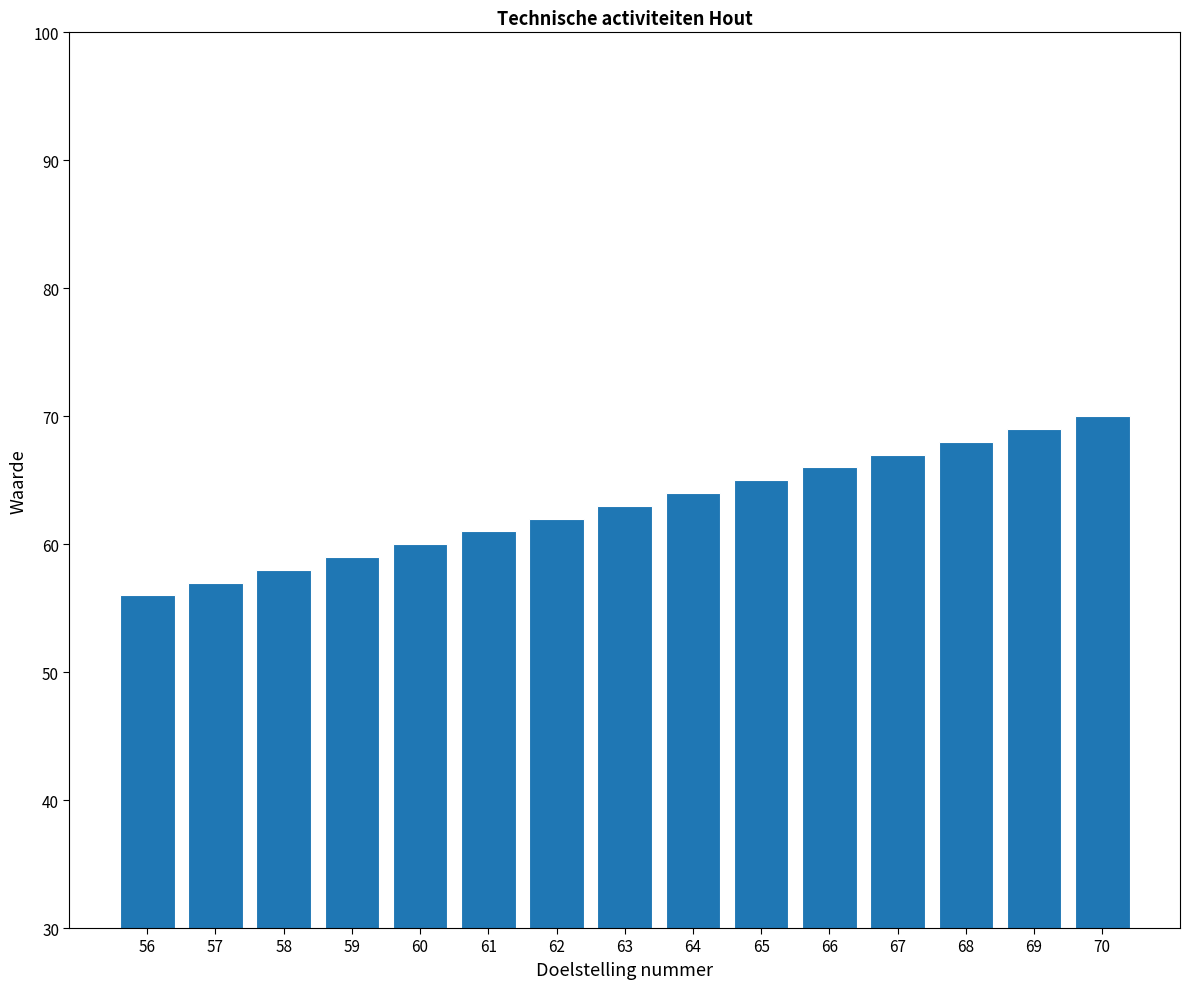

Which label corresponds to the largest value in the chart?

70